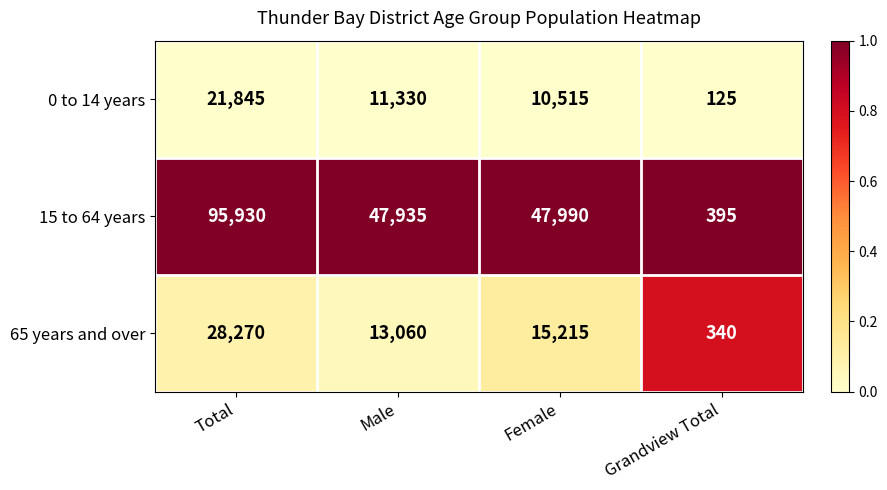

Which series changed the most between Total and Male?

15 to 64 years